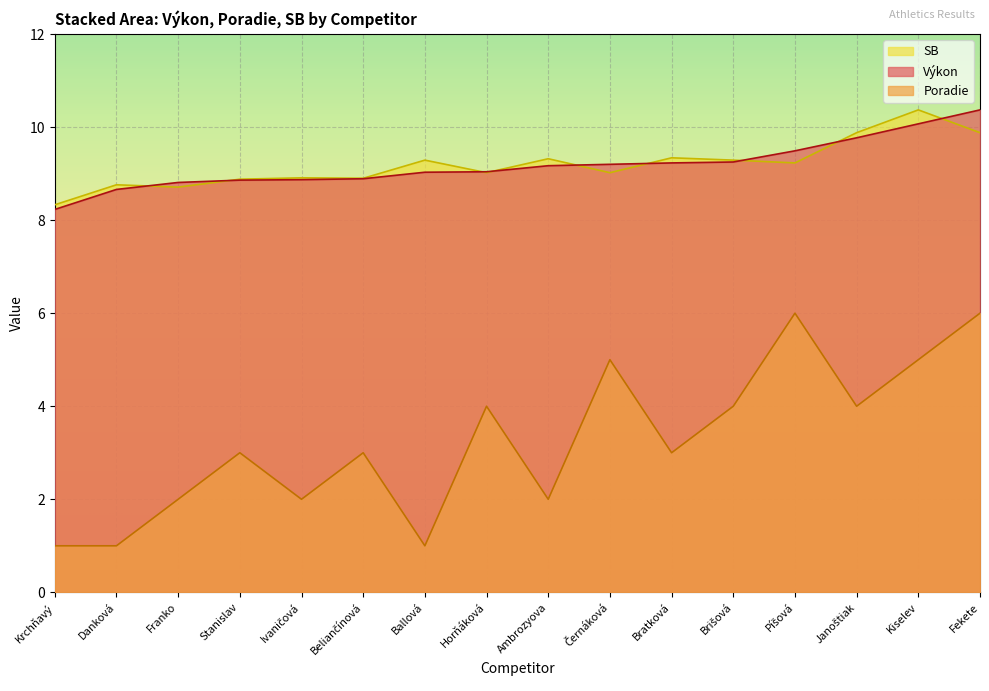

What is the difference between the Výkon values at Danková and Bratková?

0.6